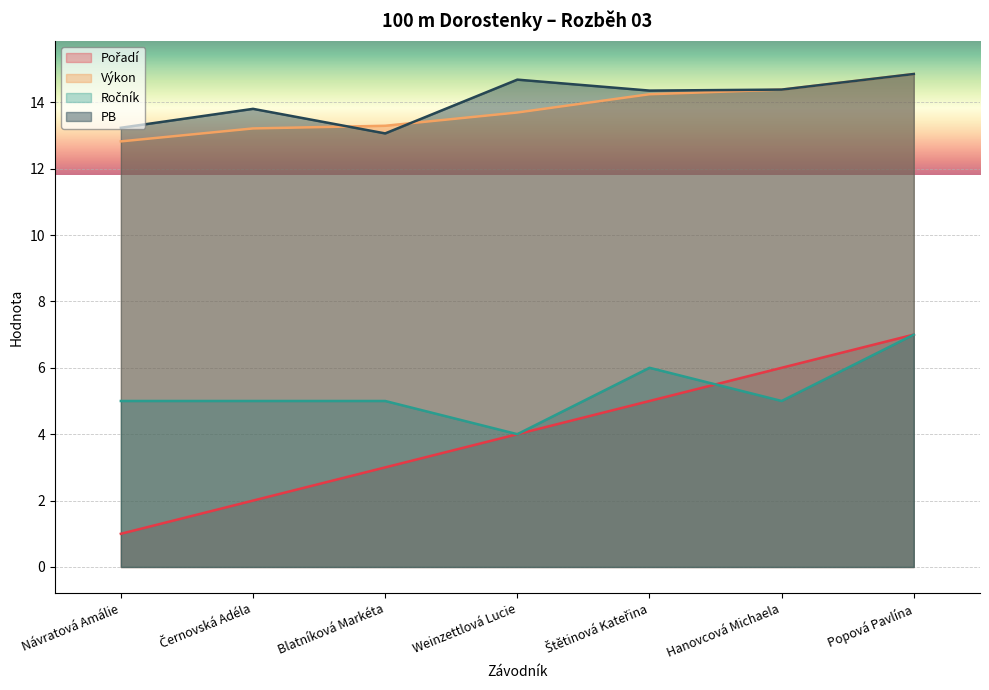

The value of PB at Popová Pavlína is 19.9. True or false?

False